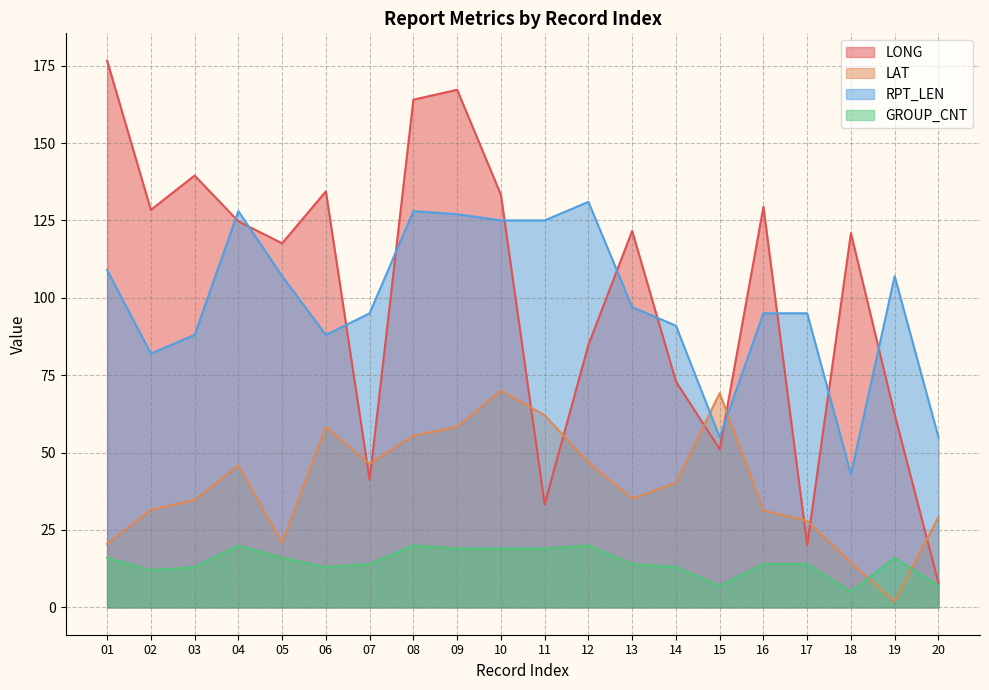

What are all the series names shown in the legend?

LONG, LAT, RPT_LEN, GROUP_CNT